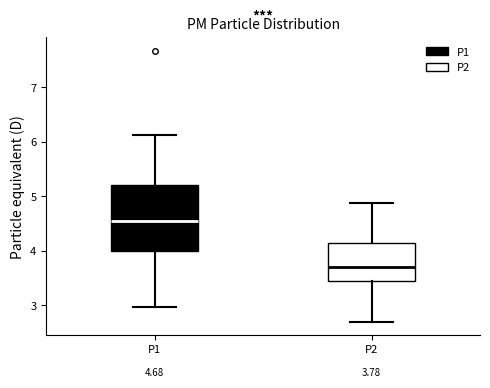

Which box is the tallest, from its lower edge to its upper edge?

P1